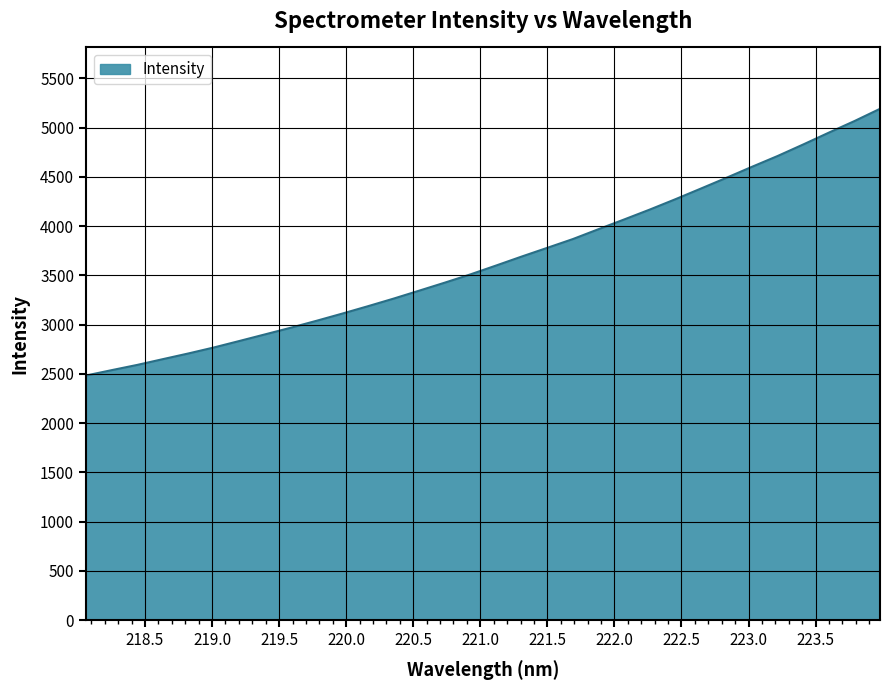

What is the difference between the maximum and minimum values?

2708.6